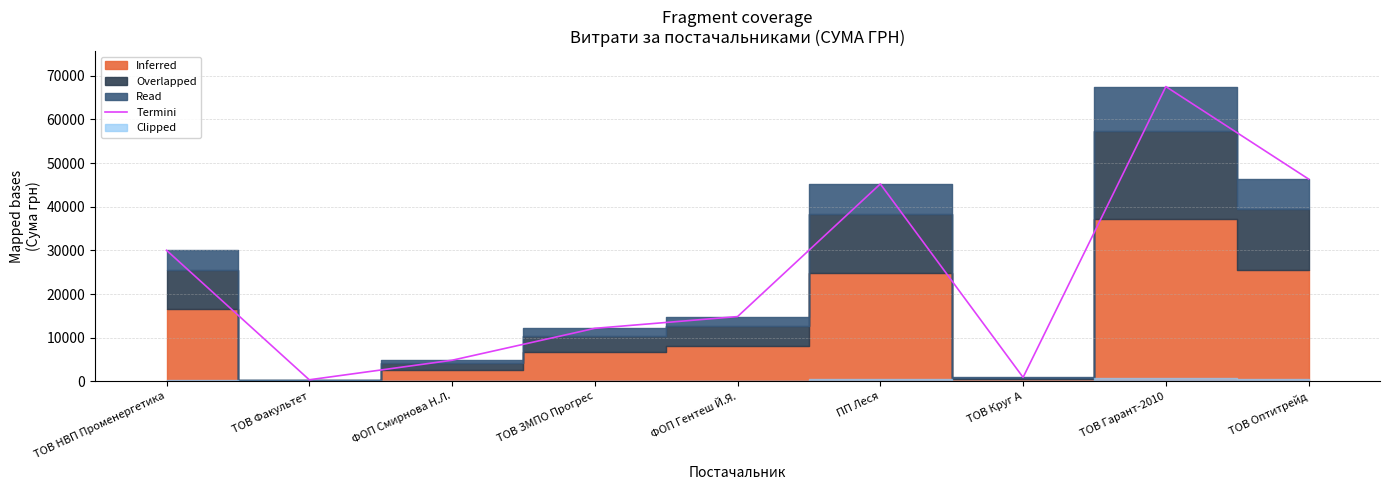

Which category has the highest value across all series?

ТОВ Гарант-2010